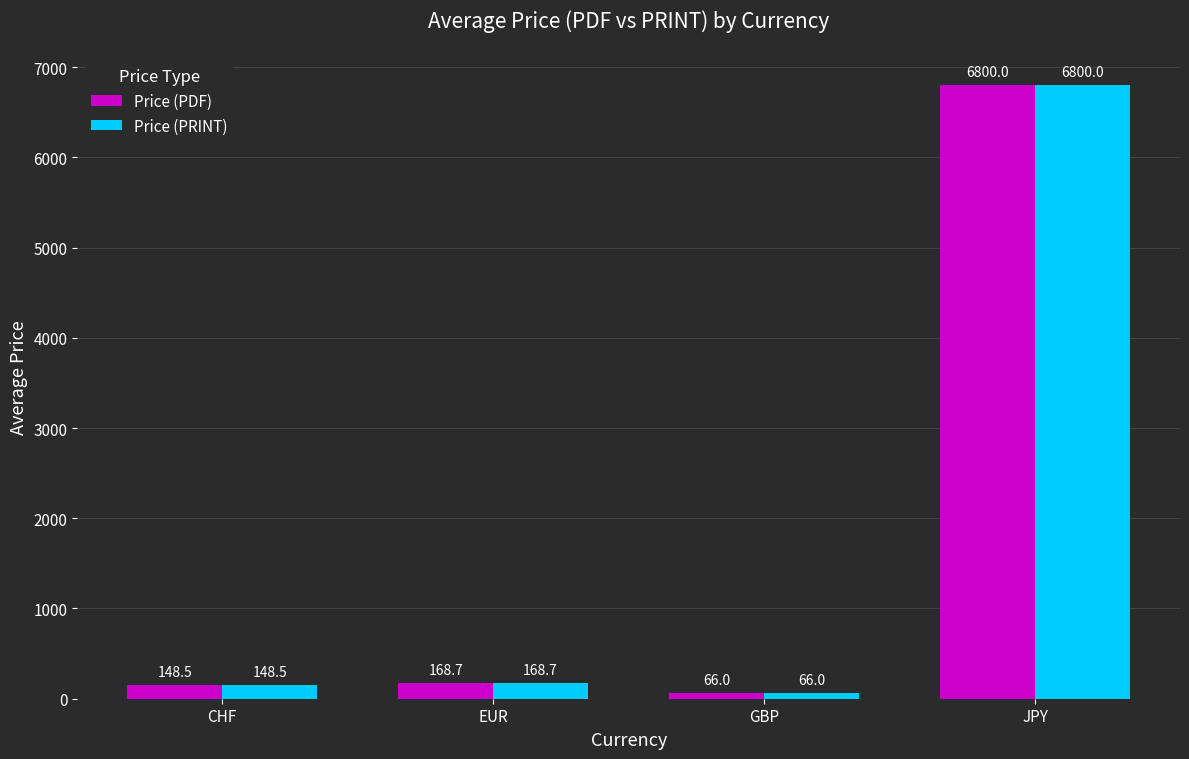

The value of Price (PRINT) at JPY is 9111.6. True or false?

False